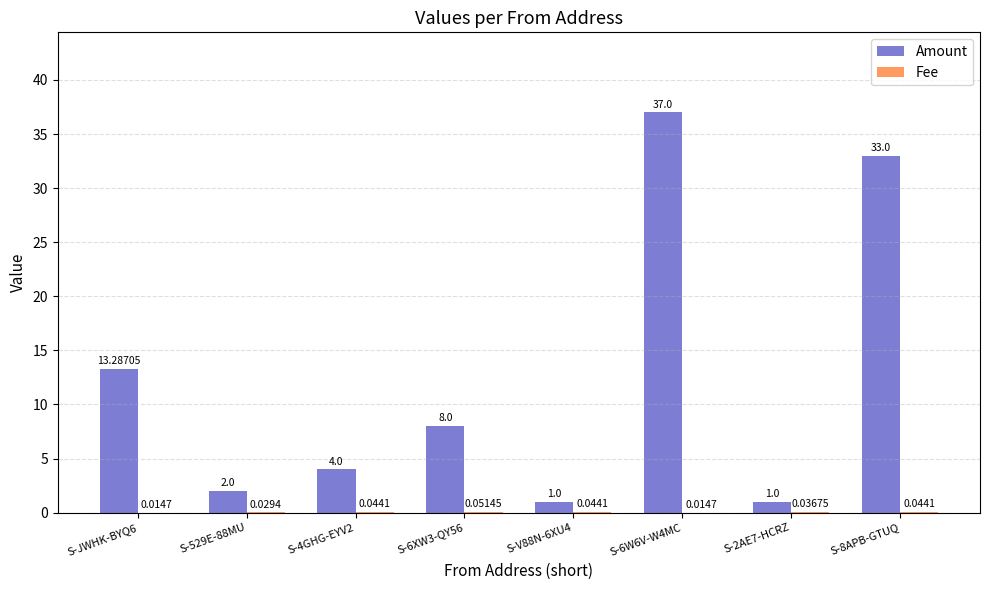

The Amount series shows 57.5 at S-6W6V-W4MC. True or false?

False